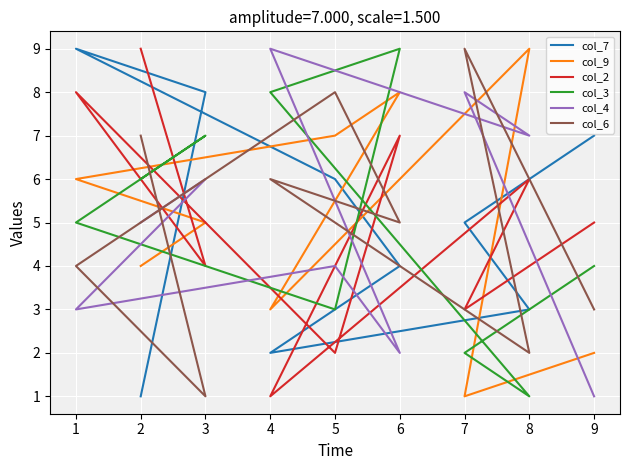

True or false: col_2 and col_6 intersect in this chart.

True